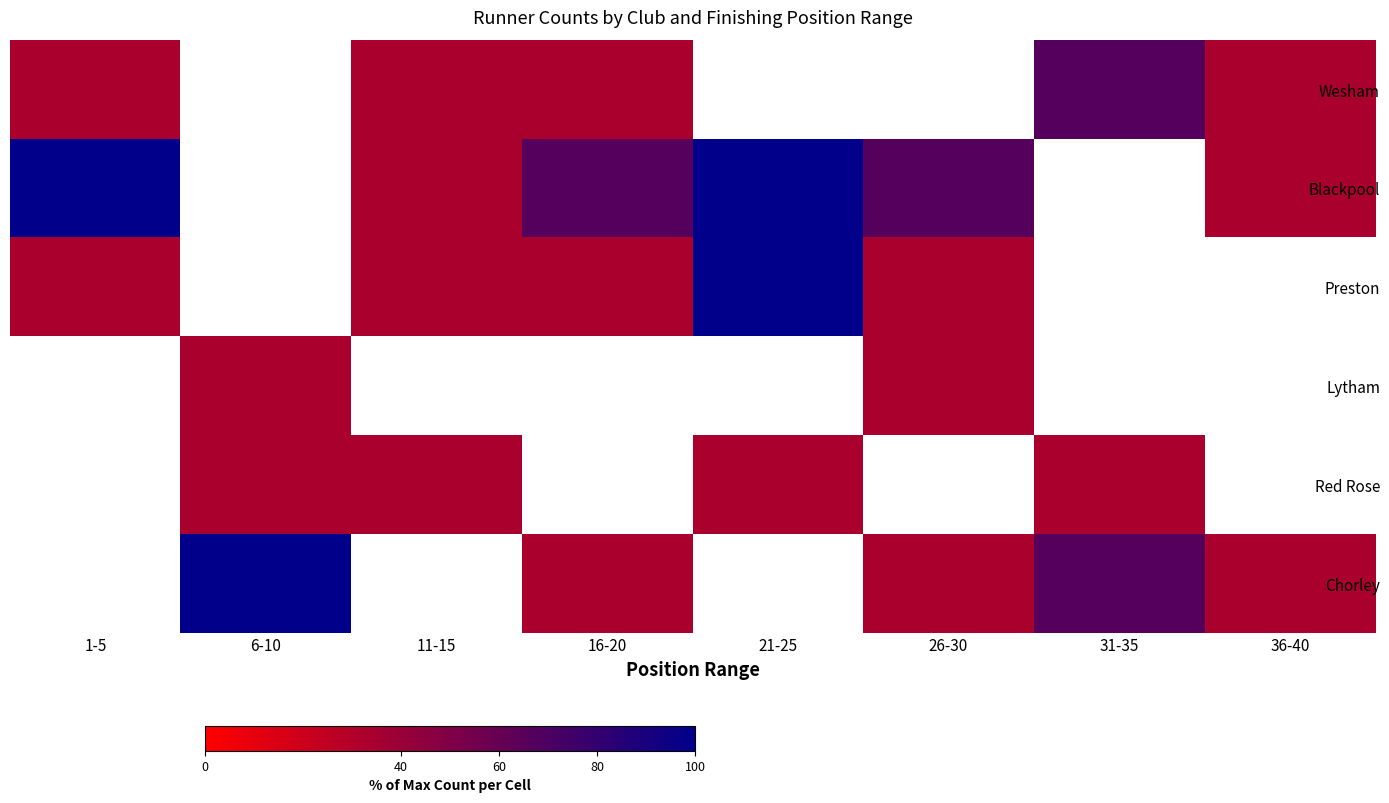

The Chorley series shows 33.3 at 16-20. True or false?

True